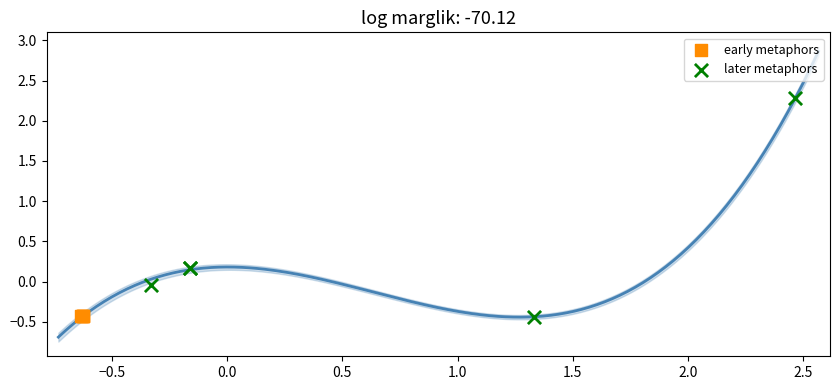

Which series reaches the maximum Y coordinate?

later metaphors